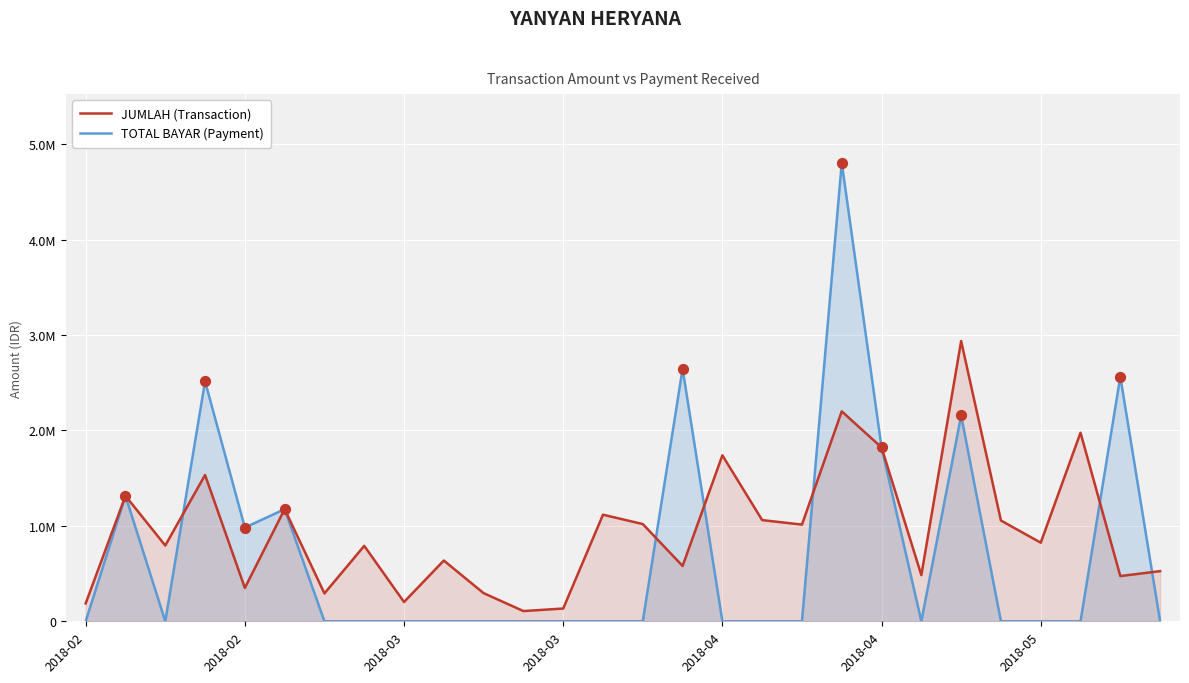

Is the value of JUMLAH (Transaction) at 9 greater than the value of TOTAL BAYAR (Payment) at 2018-05?

Yes